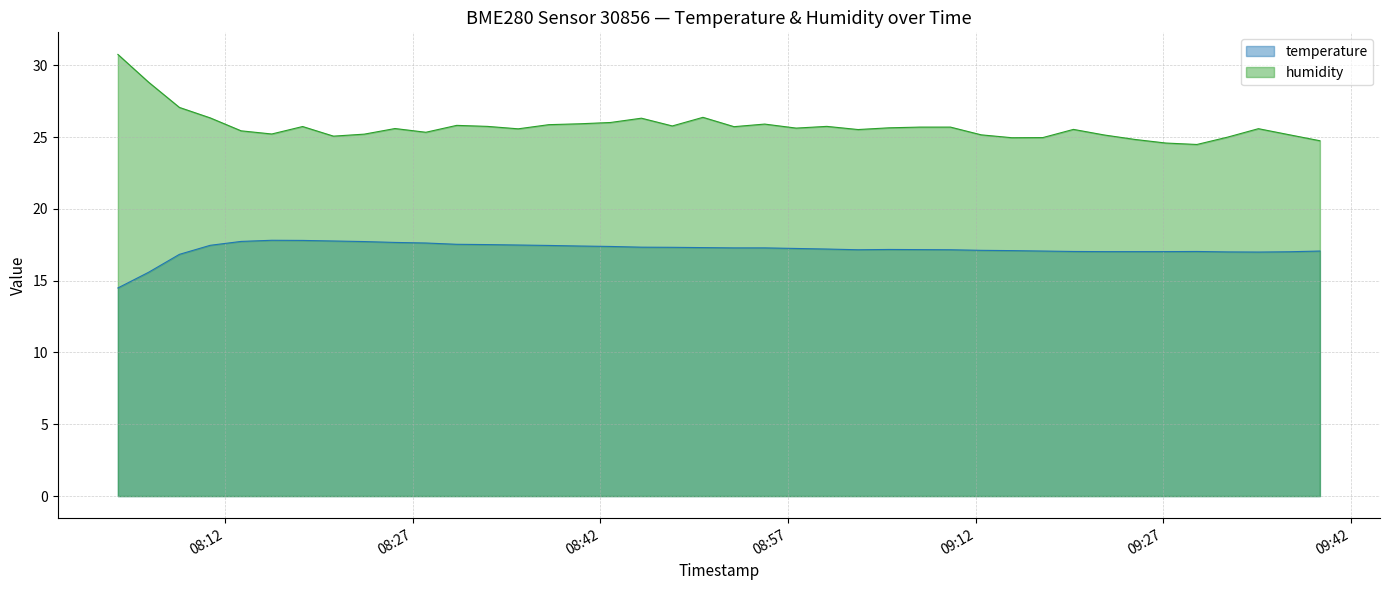

Rank the series by their average value, from lowest to highest.

temperature, humidity